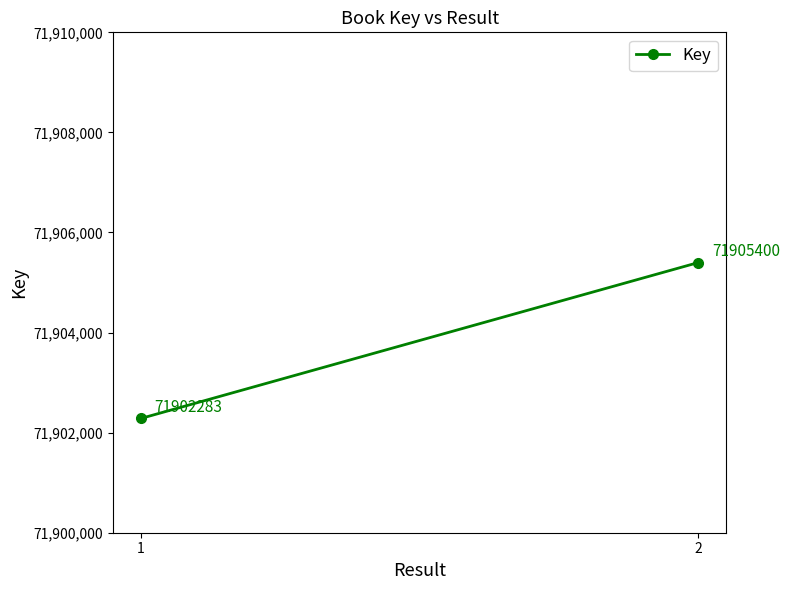

Reading right to left, what are all the values shown in this chart?

71905400	71902283